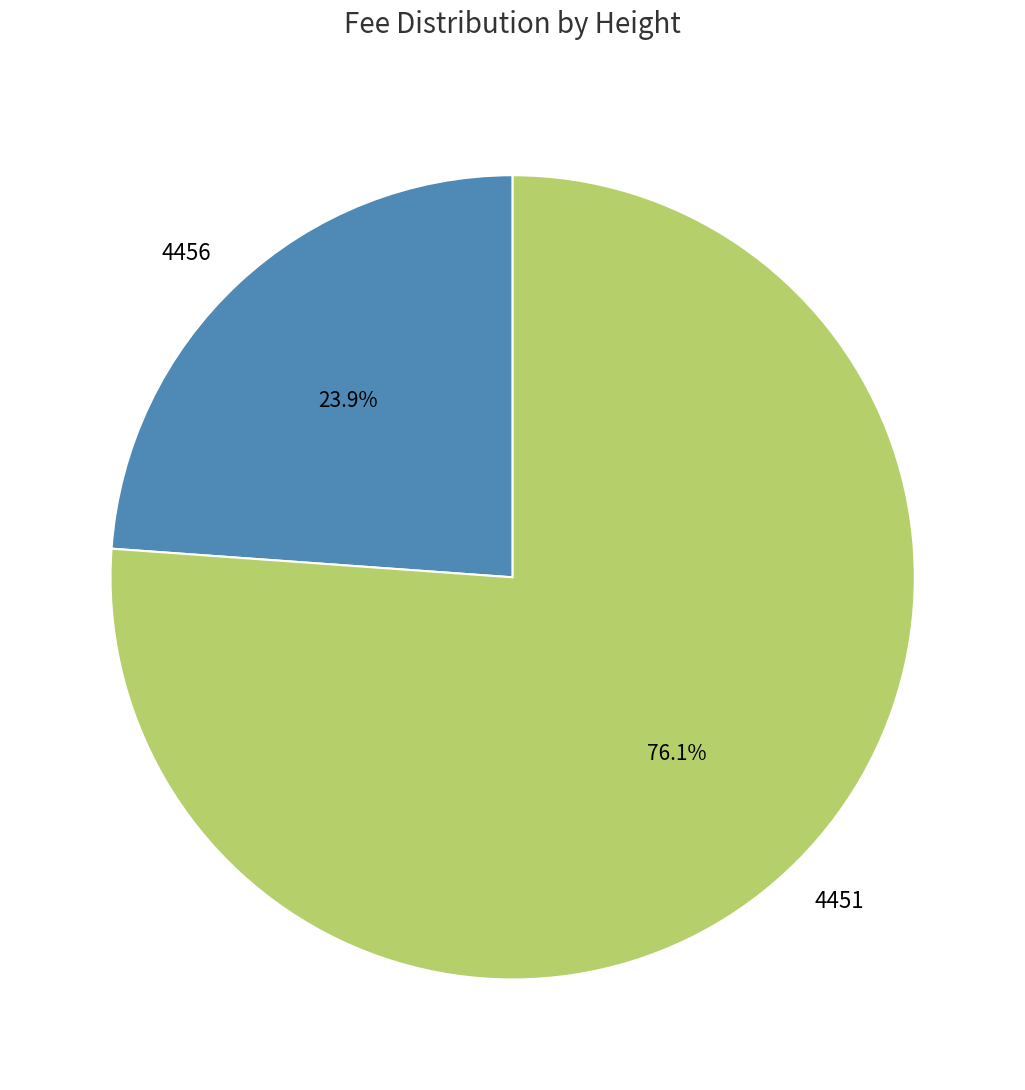

Between 4456 and 4451, which is larger?

4451